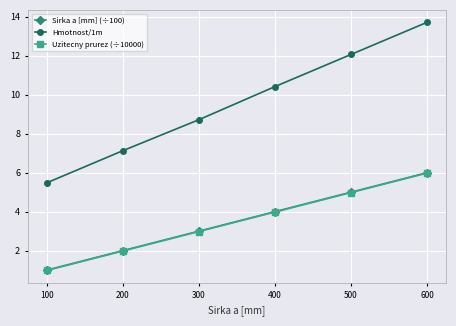

Is it true that Uzitecny prurez (÷10000) equals 2.6 at 100?

False